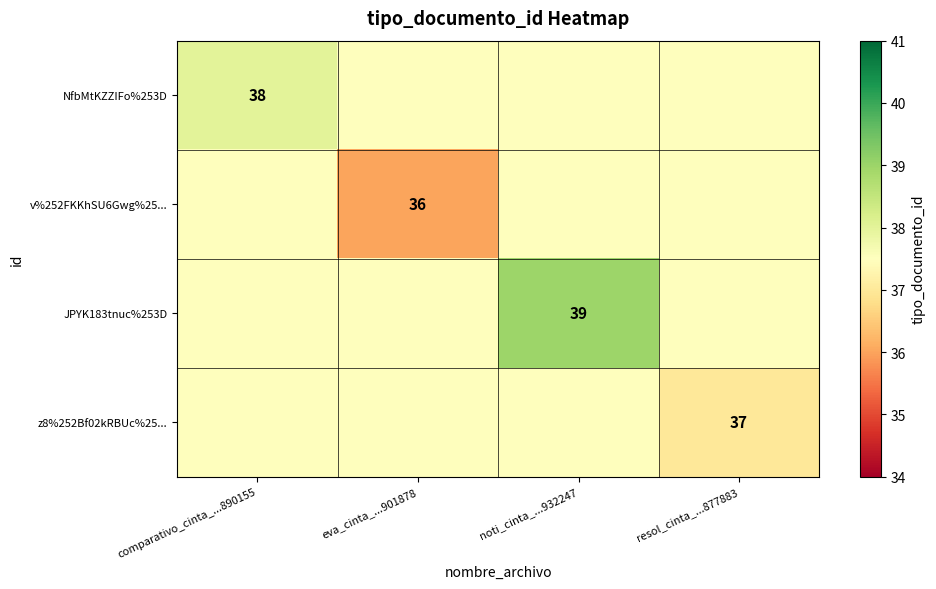

Which category has the lowest value across all series?

eva_cinta_...901878